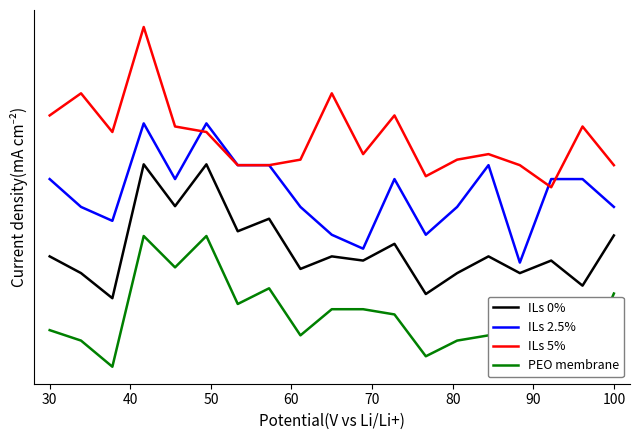

How many categories are shown in the chart?

19